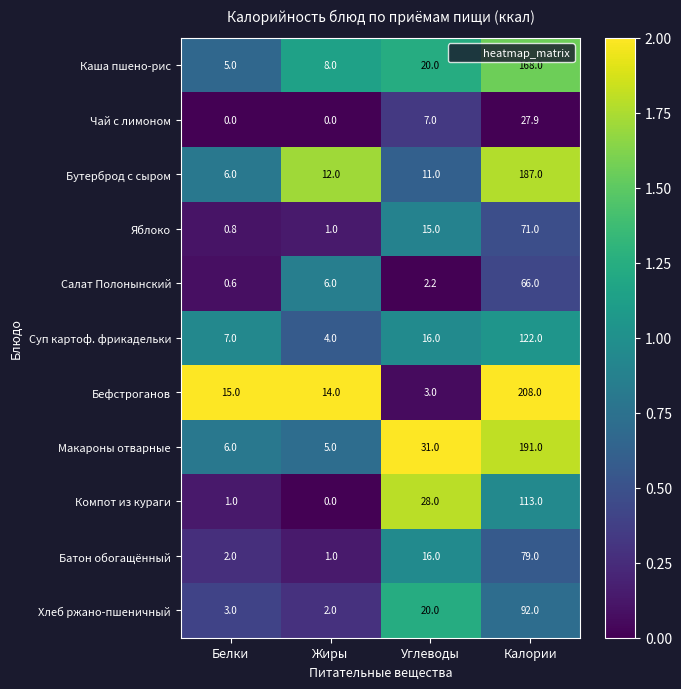

What is the difference between the second highest and minimum values in the Хлеб ржано-пшеничный series?

18.0